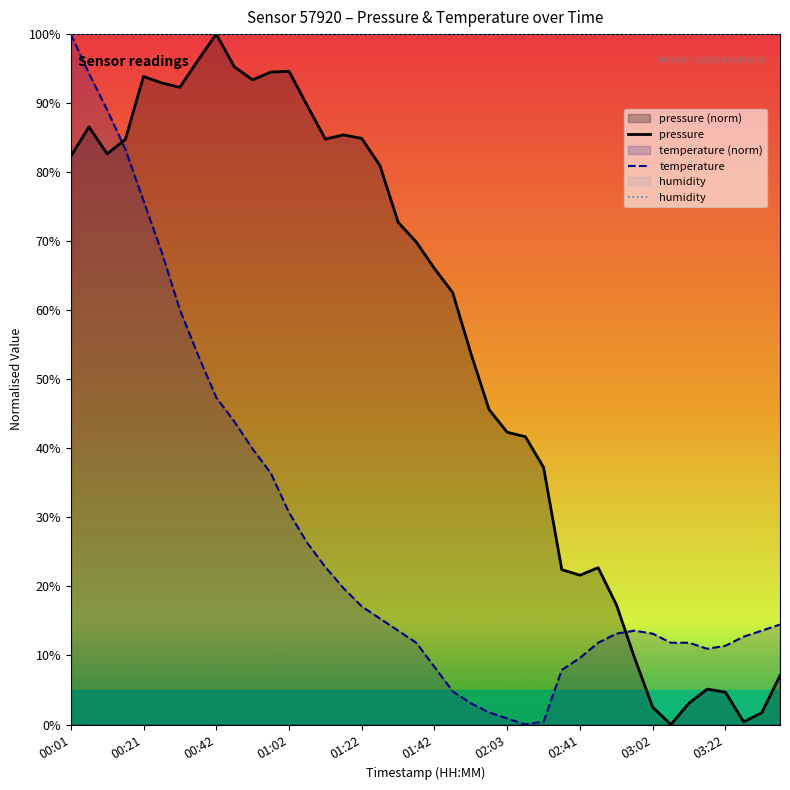

What position from the right is 31?

9